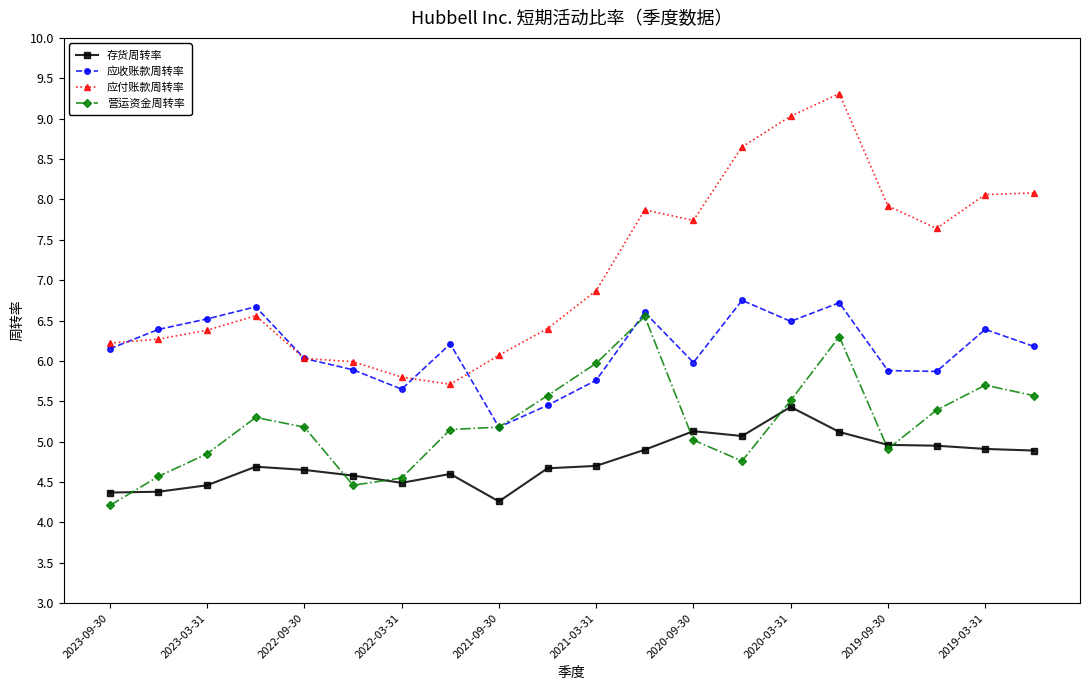

Rank the series by their average value, from highest to lowest.

应付账款周转率, 应收账款周转率, 营运资金周转率, 存货周转率